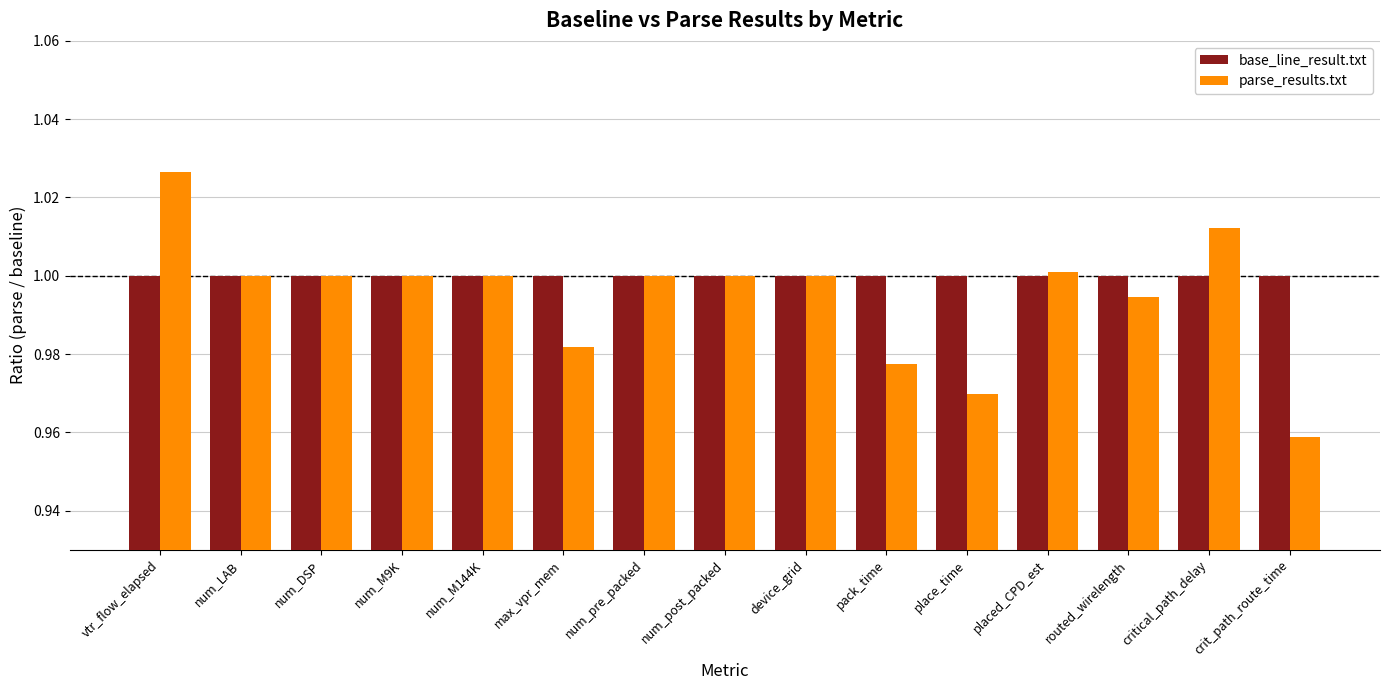

The value of base_line_result.txt at max_vpr_mem is 1.0. True or false?

True